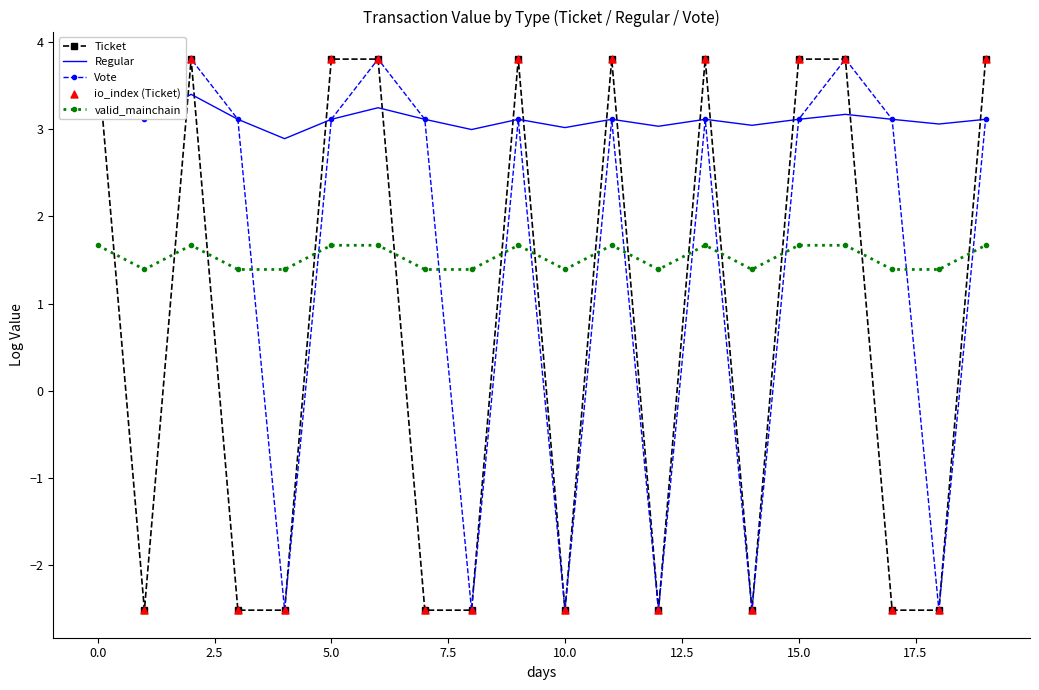

Which series has the largest total across all categories?

Regular